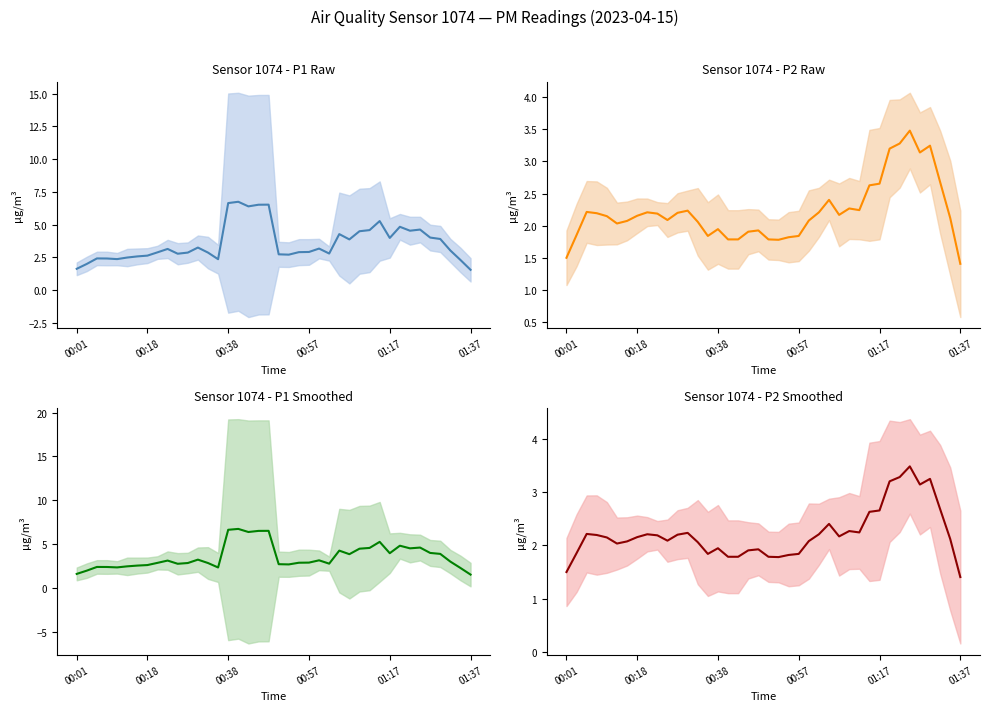

Reading left to right, what are all the values shown in this chart?

Sensor 1074 - P1 Raw: 1.6	2.0	2.4	2.4	2.4	2.5	2.6	2.6	2.9	3.1	2.8	2.9	3.2	2.9	2.3	6.6	6.7	6.4	6.5	6.5	2.7	2.7	2.9	2.9	3.2	2.8	4.3	3.9	4.5	4.6	5.3	4.0	4.8	4.5	4.6	4.0	3.9	3.0	2.3	1.5
Sensor 1074 - P2 Raw: 1.5	1.9	2.2	2.2	2.1	2.0	2.1	2.2	2.2	2.2	2.1	2.2	2.2	2.1	1.8	1.9	1.8	1.8	1.9	1.9	1.8	1.8	1.8	1.8	2.1	2.2	2.4	2.2	2.3	2.2	2.6	2.7	3.2	3.3	3.5	3.1	3.2	2.7	2.1	1.4
Sensor 1074 - P1 Smoothed: 1.6	2.0	2.4	2.4	2.4	2.5	2.6	2.6	2.9	3.1	2.8	2.9	3.2	2.9	2.3	6.6	6.7	6.4	6.5	6.5	2.7	2.7	2.9	2.9	3.2	2.8	4.3	3.9	4.5	4.6	5.3	4.0	4.8	4.5	4.6	4.0	3.9	3.0	2.3	1.5
Sensor 1074 - P2 Smoothed: 1.5	1.9	2.2	2.2	2.1	2.0	2.1	2.2	2.2	2.2	2.1	2.2	2.2	2.1	1.8	1.9	1.8	1.8	1.9	1.9	1.8	1.8	1.8	1.8	2.1	2.2	2.4	2.2	2.3	2.2	2.6	2.7	3.2	3.3	3.5	3.1	3.2	2.7	2.1	1.4